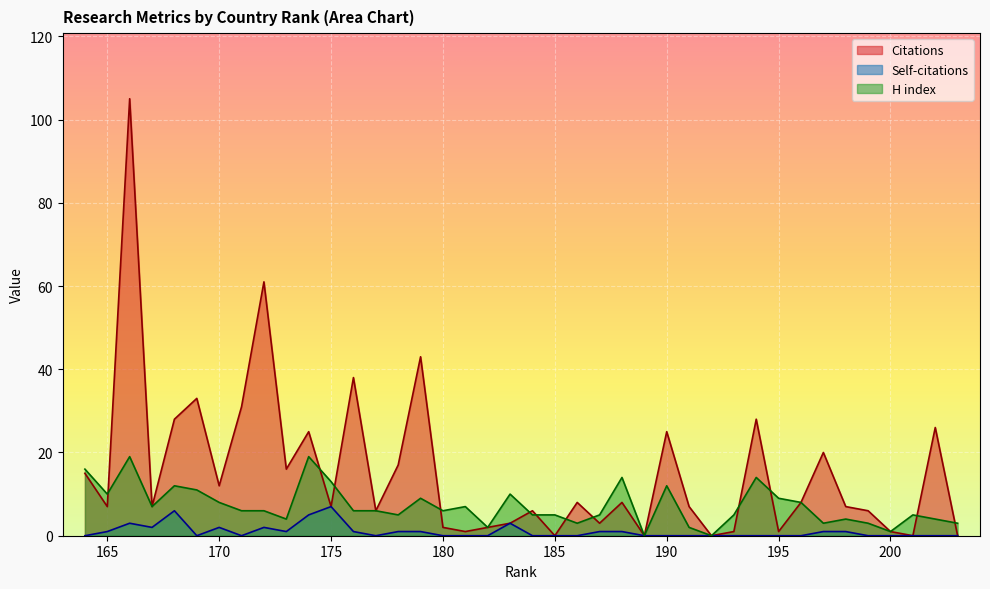

List the labels in order of H index value, largest first.

174, 166, 164, 194, 188, 175, 190, 168, 169, 183, 165, 195, 179, 196, 170, 181, 167, 180, 177, 176, 172, 171, 201, 193, 187, 185, 184, 178, 202, 198, 173, 203, 199, 197, 186, 191, 182, 200, 192, 189